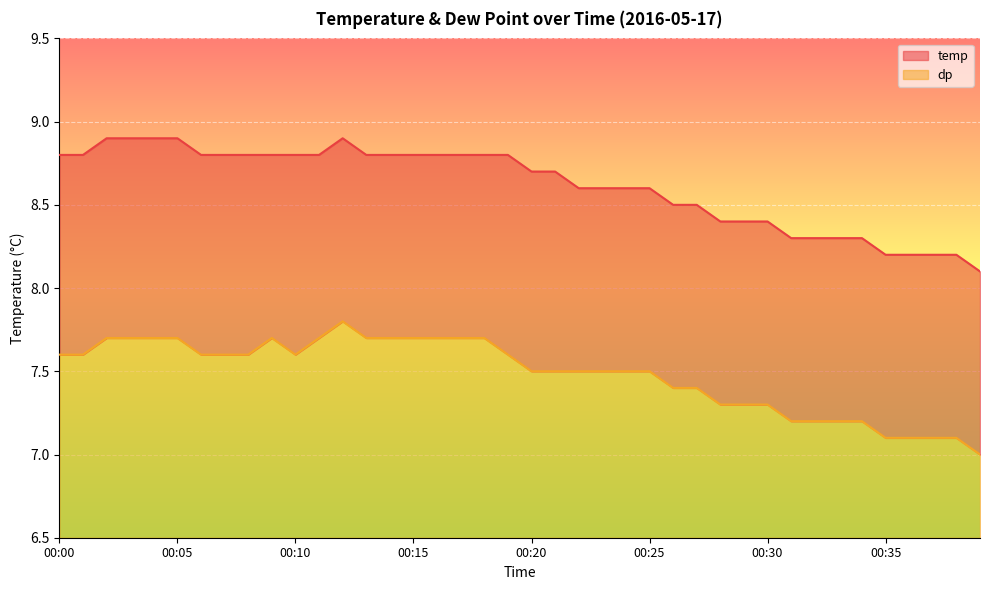

Reading left to right, transcribe all the data shown in this chart.

temp: 00:00=8.8	00:01=8.8	00:02=8.9	00:03=8.9	00:04=8.9	00:05=8.9	00:06=8.8	00:07=8.8	00:08=8.8	00:09=8.8	00:10=8.8	00:11=8.8	00:12=8.9	00:13=8.8	00:14=8.8	00:15=8.8	00:16=8.8	00:17=8.8	00:18=8.8	00:19=8.8	00:20=8.7	00:21=8.7	00:22=8.6	00:23=8.6	00:24=8.6	00:25=8.6	00:26=8.5	00:27=8.5	00:28=8.4	00:29=8.4	00:30=8.4	00:31=8.3	00:32=8.3	00:33=8.3	00:34=8.3	00:35=8.2	00:36=8.2	00:37=8.2	00:38=8.2	00:39=8.1
dp: 00:00=7.6	00:01=7.6	00:02=7.7	00:03=7.7	00:04=7.7	00:05=7.7	00:06=7.6	00:07=7.6	00:08=7.6	00:09=7.7	00:10=7.6	00:11=7.7	00:12=7.8	00:13=7.7	00:14=7.7	00:15=7.7	00:16=7.7	00:17=7.7	00:18=7.7	00:19=7.6	00:20=7.5	00:21=7.5	00:22=7.5	00:23=7.5	00:24=7.5	00:25=7.5	00:26=7.4	00:27=7.4	00:28=7.3	00:29=7.3	00:30=7.3	00:31=7.2	00:32=7.2	00:33=7.2	00:34=7.2	00:35=7.1	00:36=7.1	00:37=7.1	00:38=7.1	00:39=7.0